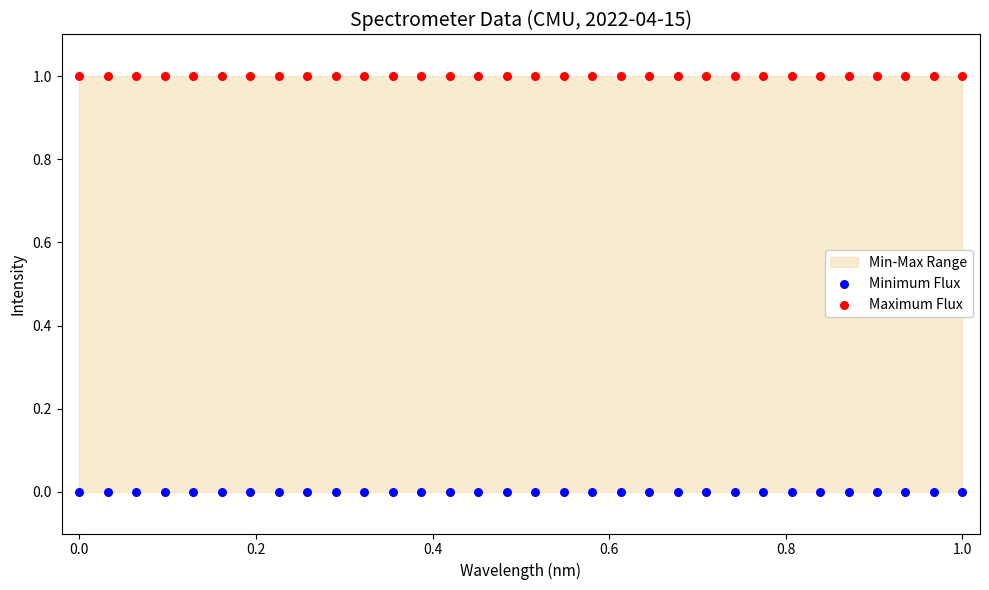

Which series contains the lowest Y value?

Minimum Flux